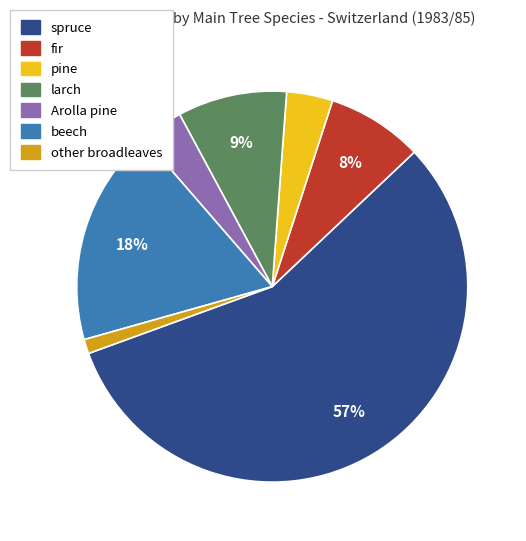

True or false: Arolla pine accounts for 4% of the total.

True